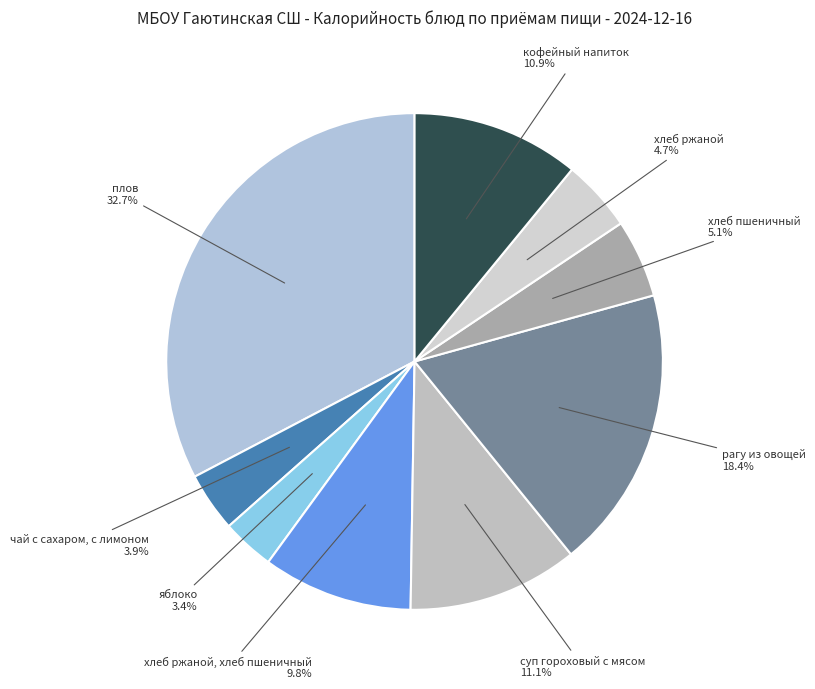

How many segments does this pie chart have?

9